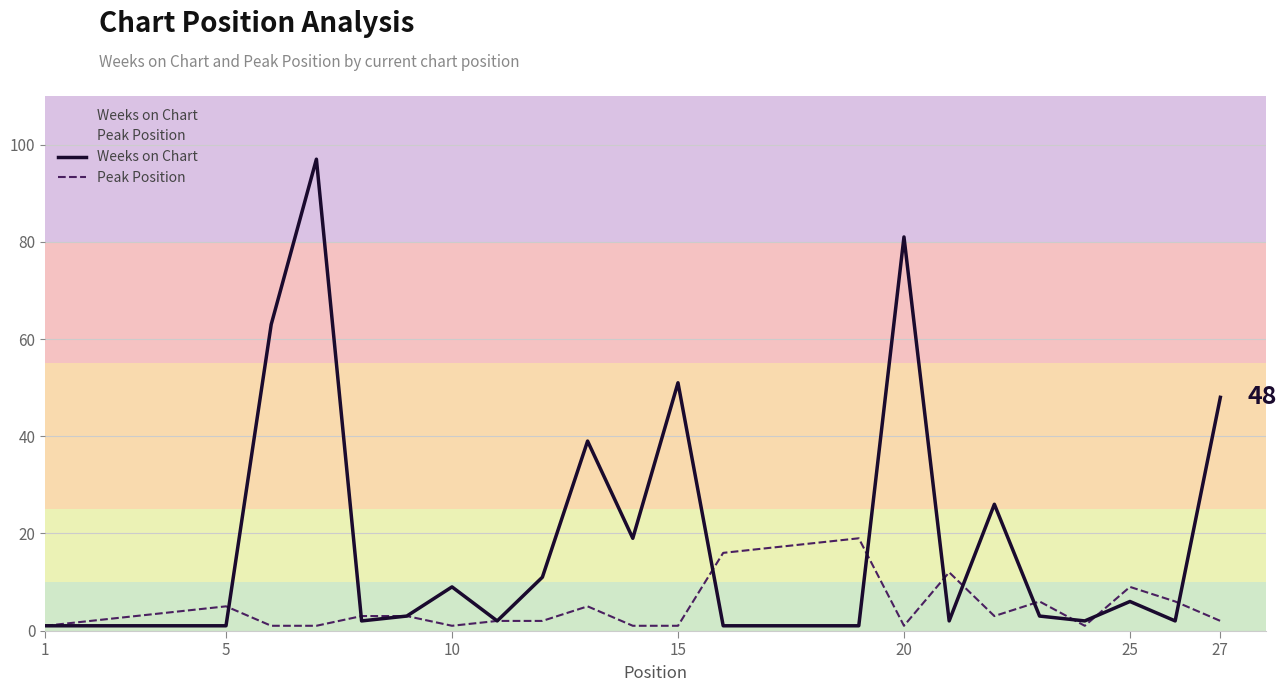

Which series has the largest total across all categories?

Weeks on Chart